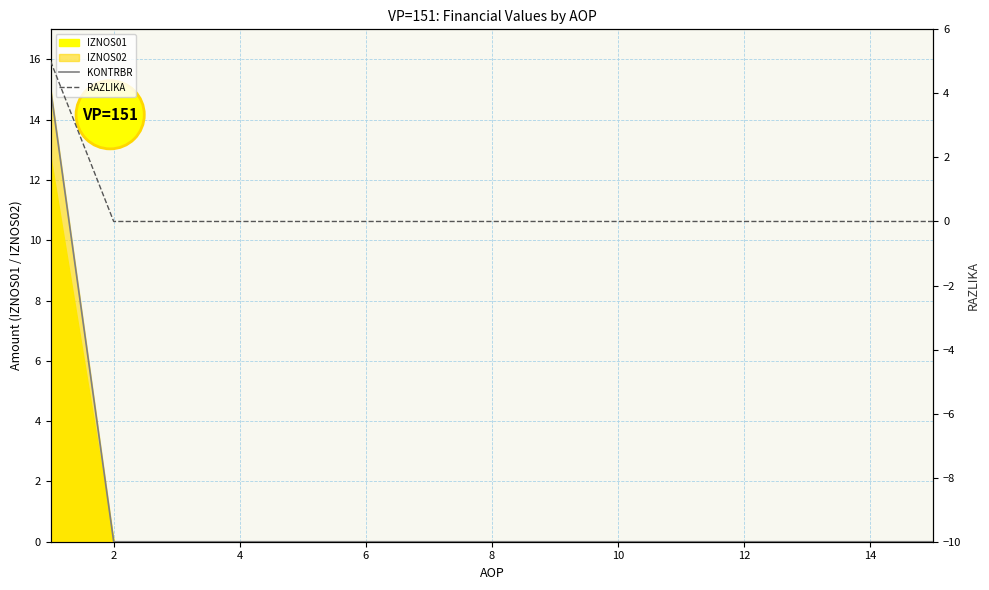

How many categories are shown in the chart?

15